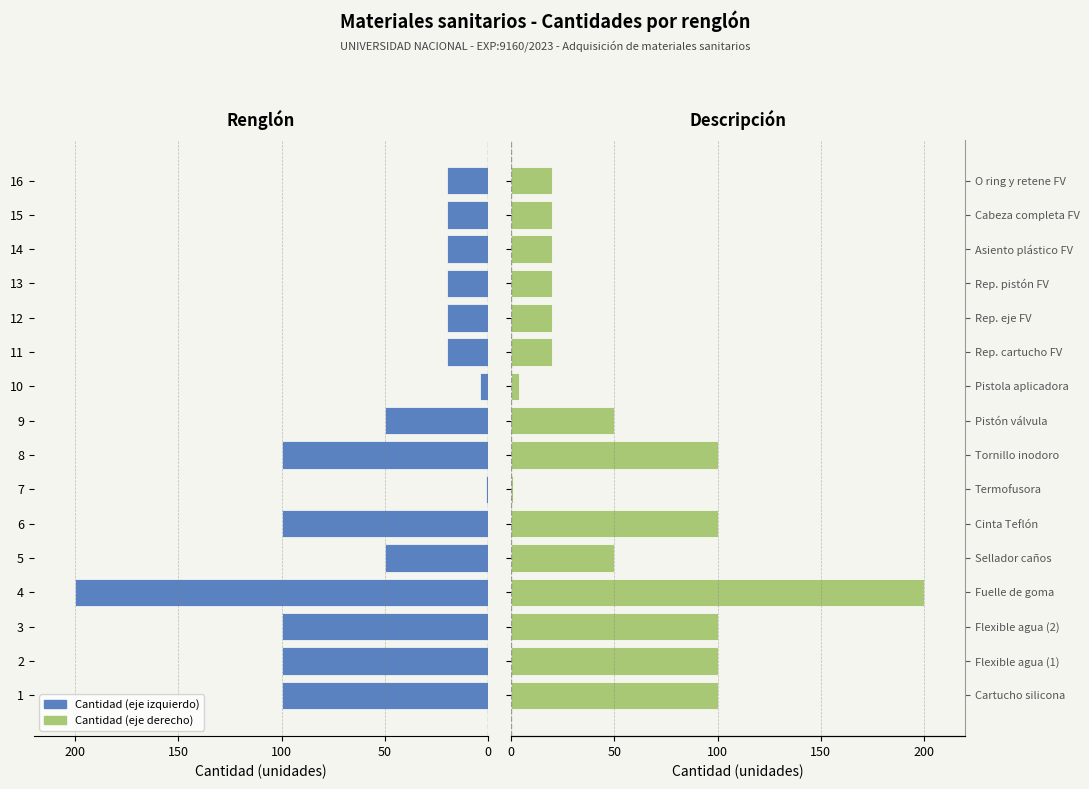

Is it true that Descripción equals 20 at 16?

True